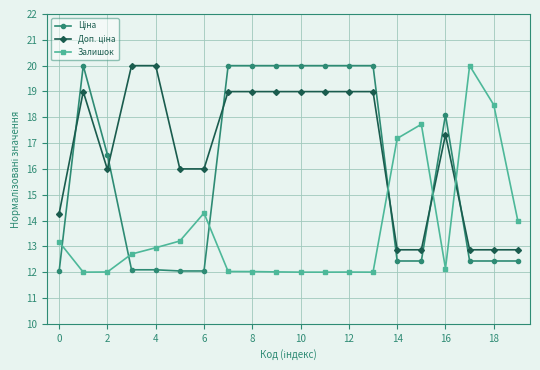

What is the greatest value displayed?

20.0